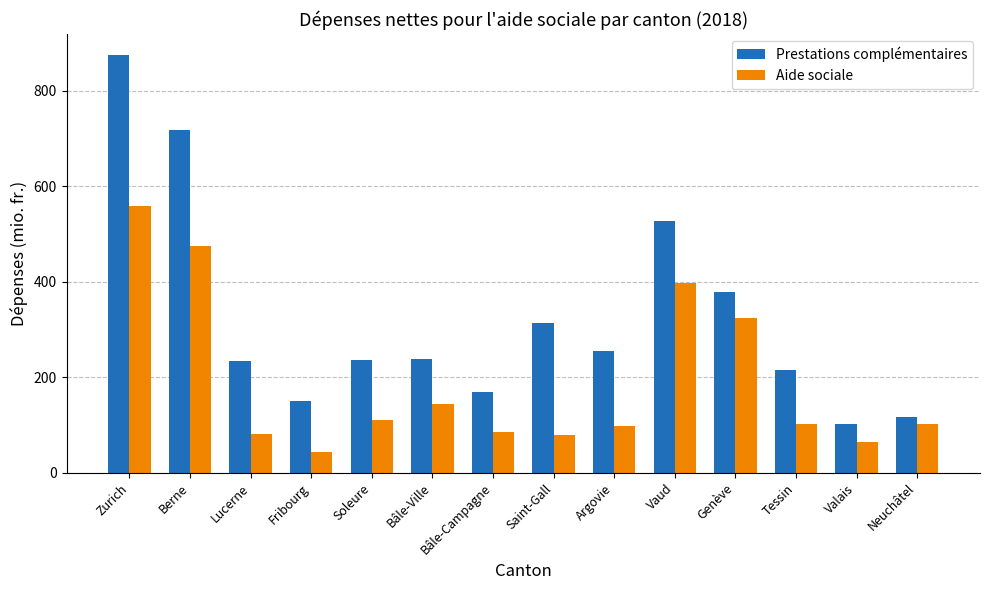

True or false: Aide sociale has a value of 63.8 at Valais.

True